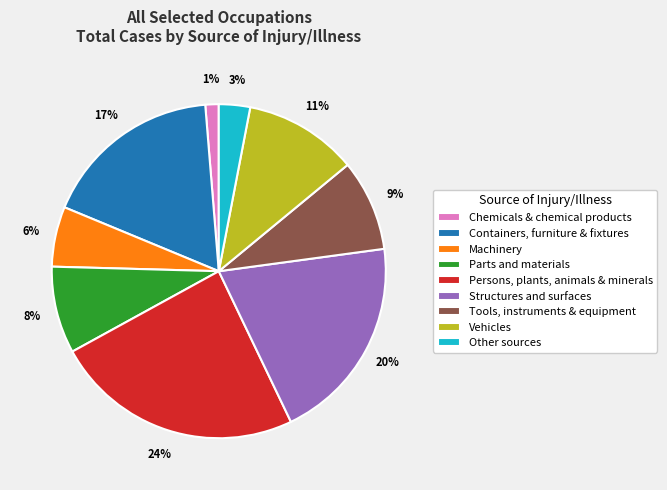

To the nearest percent, what is the difference between the Other sources and Vehicles slice percentages?

8%